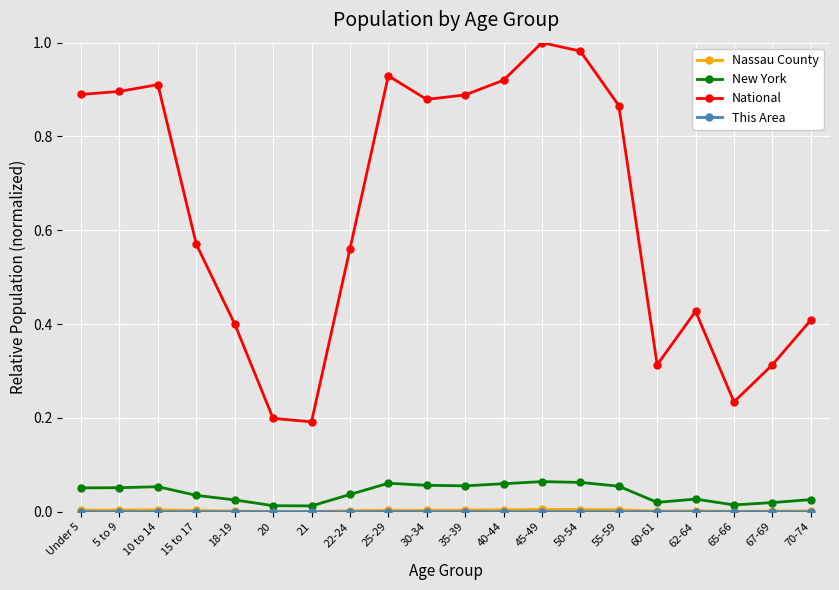

Which series has the largest total across all categories?

National